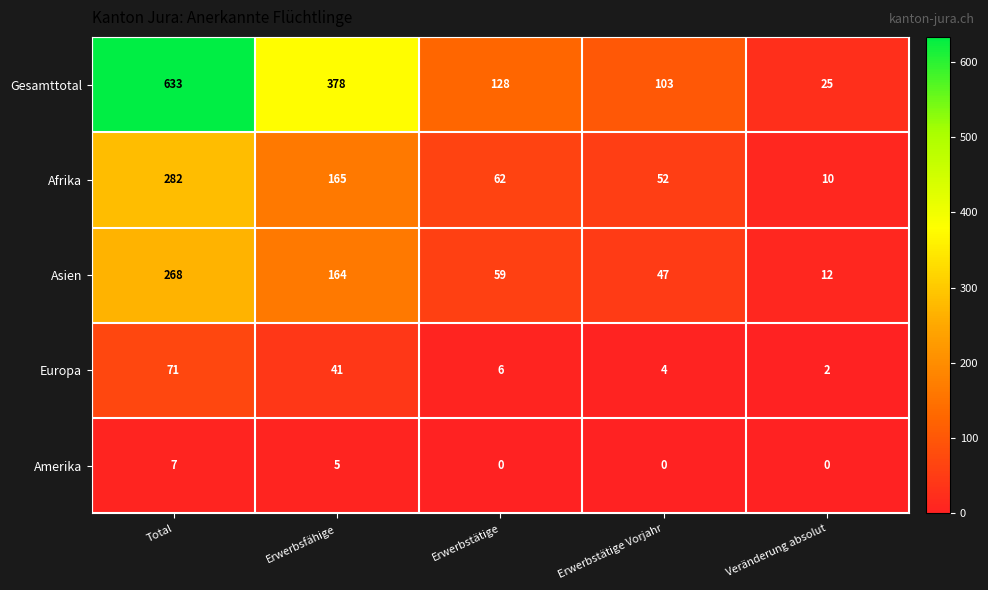

At which label is Gesamttotal closest to 329?

Erwerbsfähige